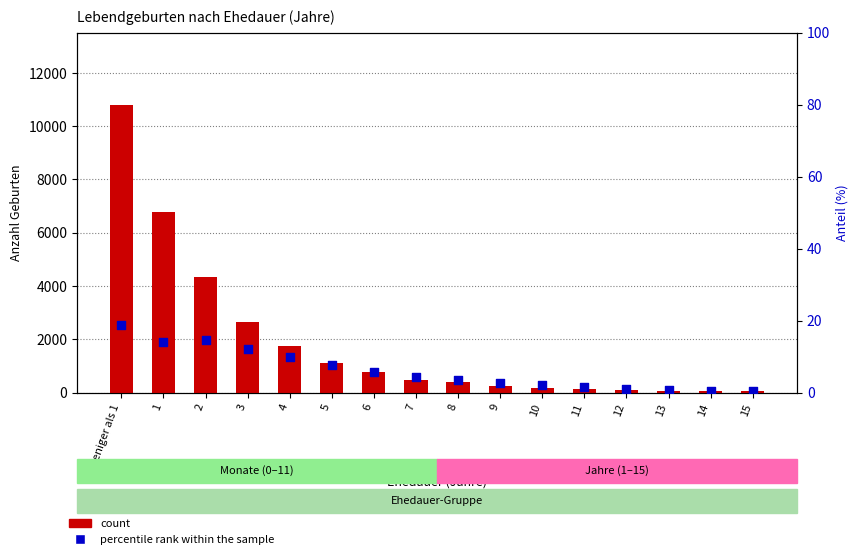

Which series has the largest Y range (max minus min)?

count